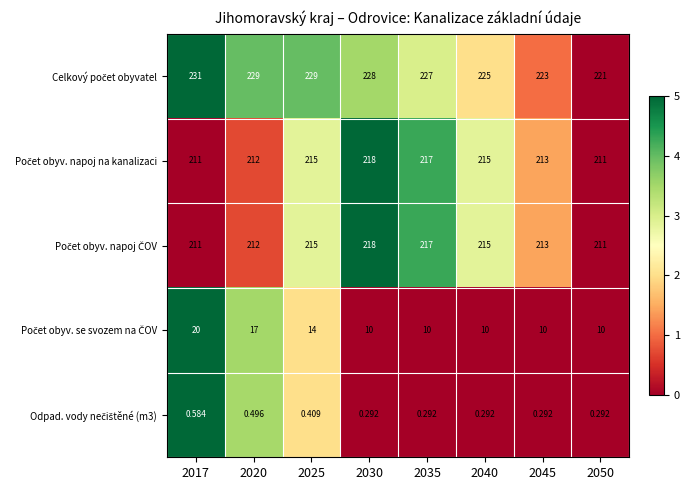

What is the greatest value displayed?

231.0